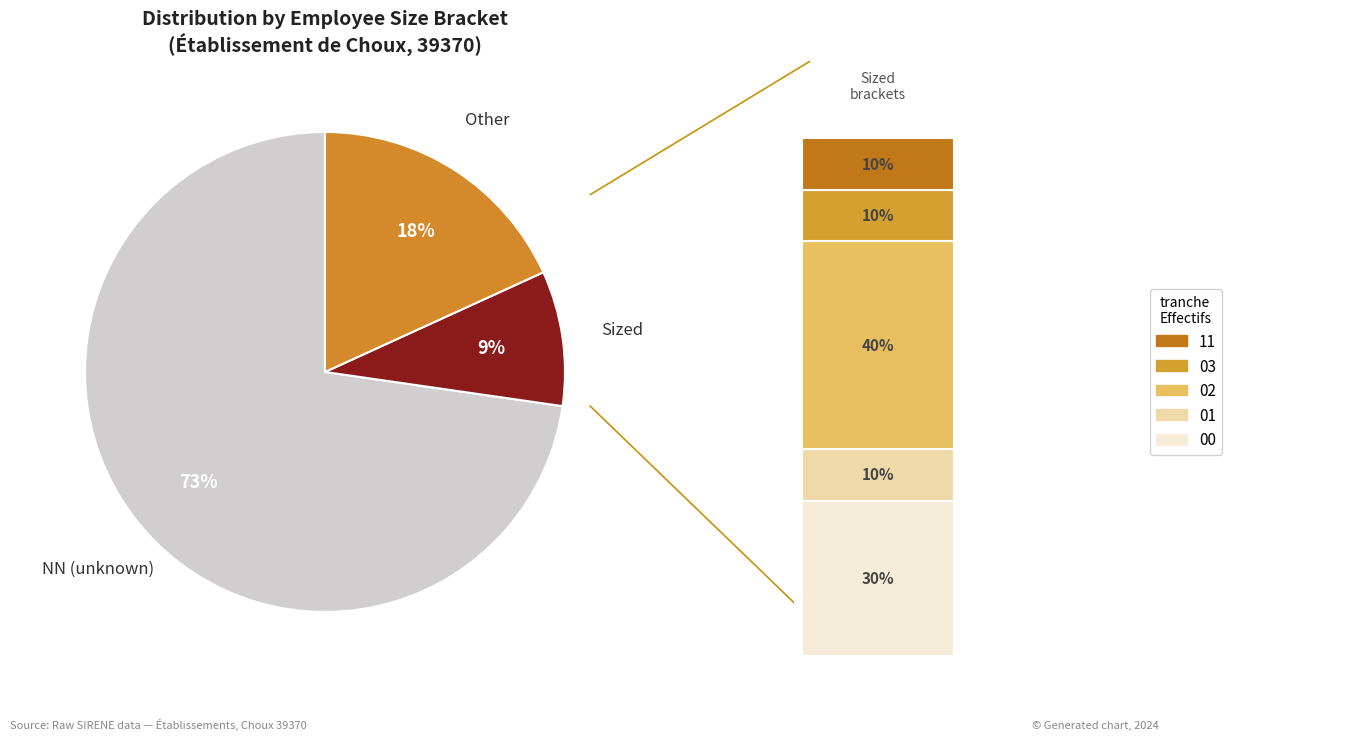

Is NN the majority of the pie?

Yes